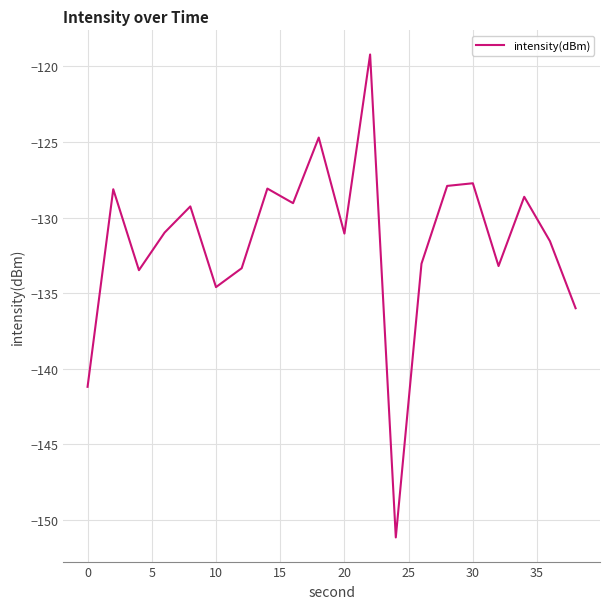

What is the maximum value shown in the chart?

-119.2